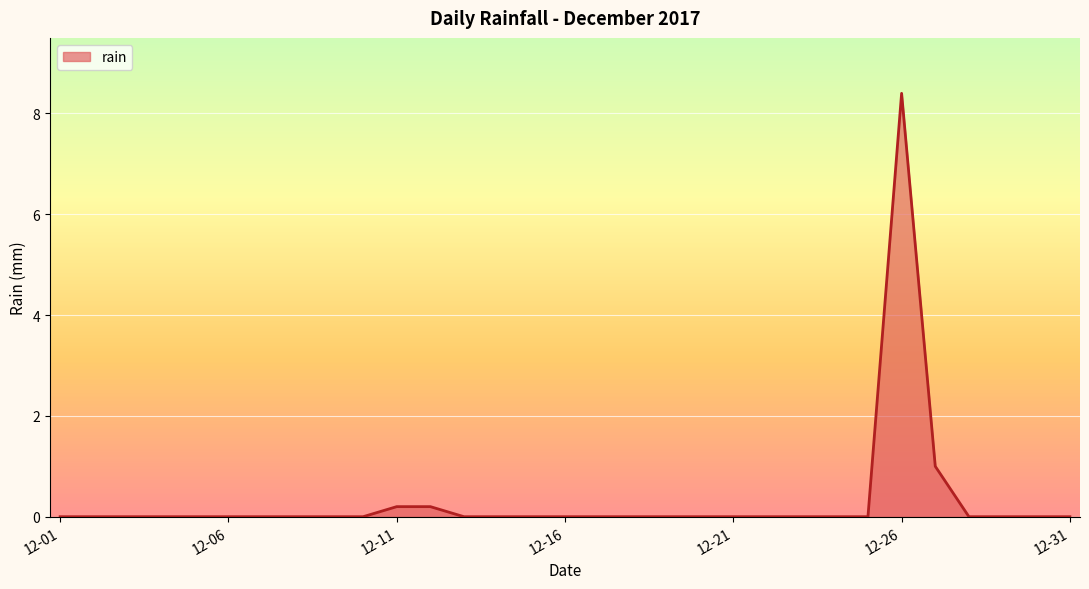

What is the greatest value displayed?

8.4